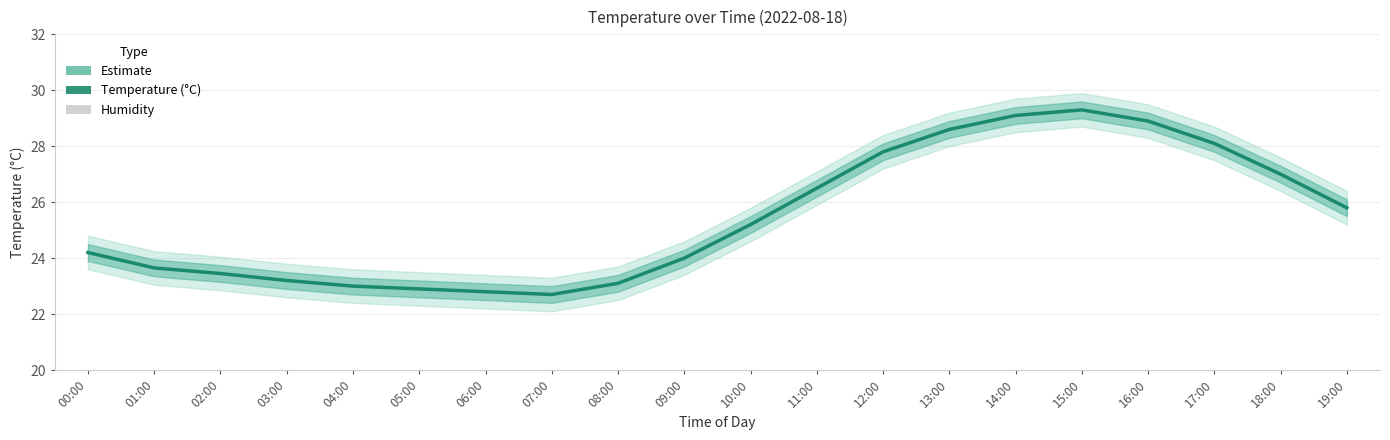

What is the sum of all humidity values?

40.0